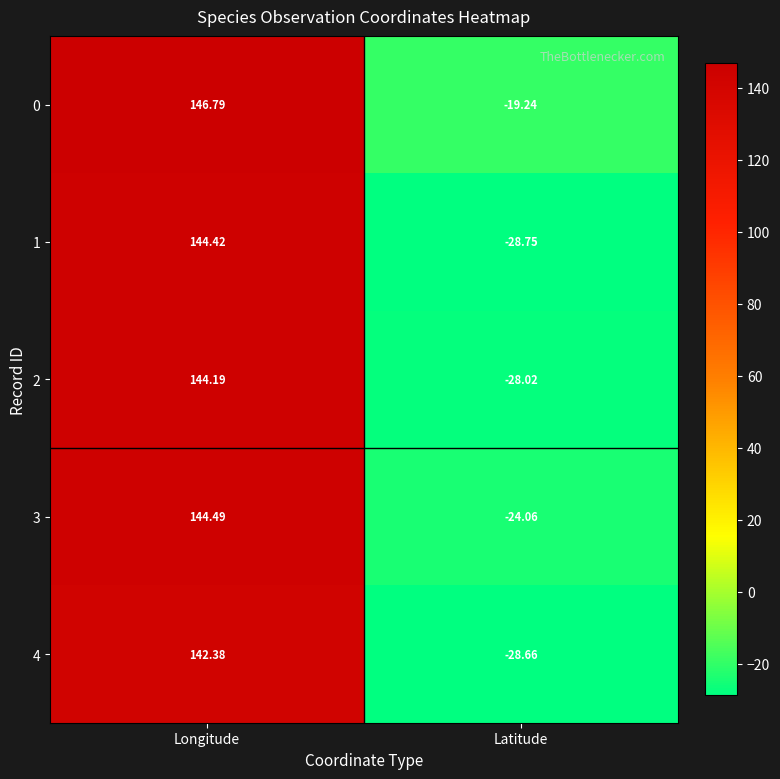

Which label corresponds to the smallest value in the chart?

Latitude